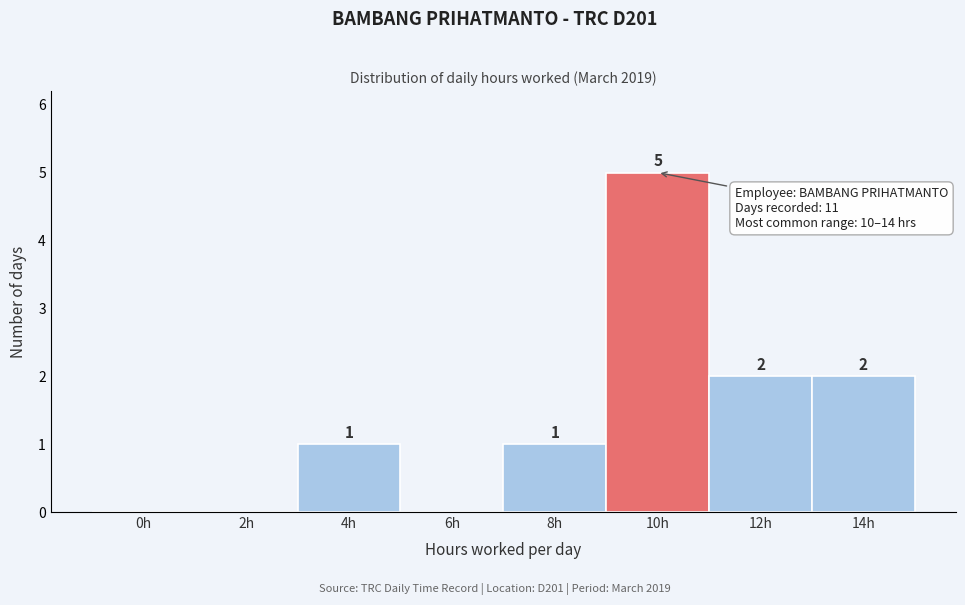

Reading right to left, transcribe all the data shown in this chart.

14h=2	12h=2	10h=5	8h=1	6h=0	4h=1	2h=0	0h=0